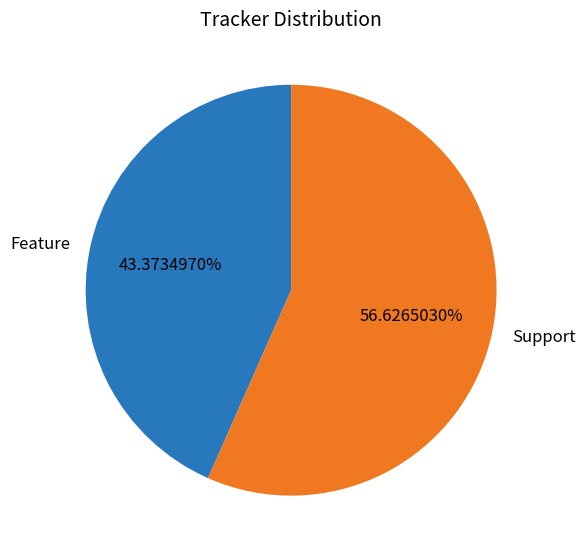

To the nearest percent, what is the average slice percentage?

50%